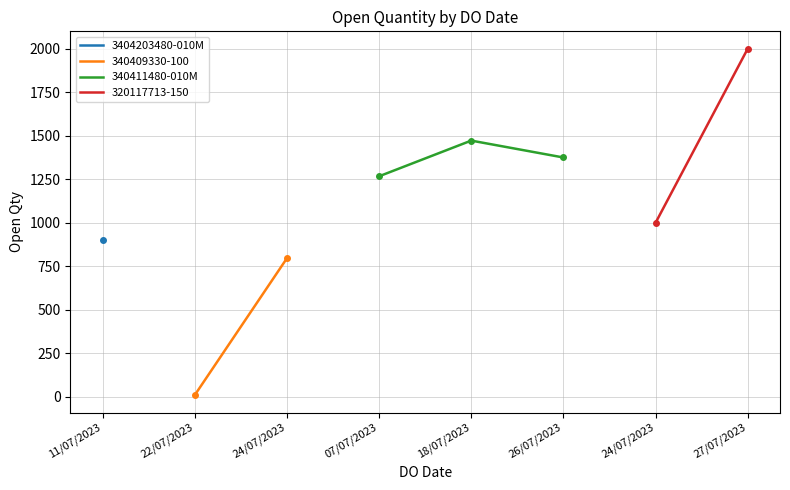

List the labels in order of 340411480-010M value, smallest first.

07/07/2023, 26/07/2023, 18/07/2023